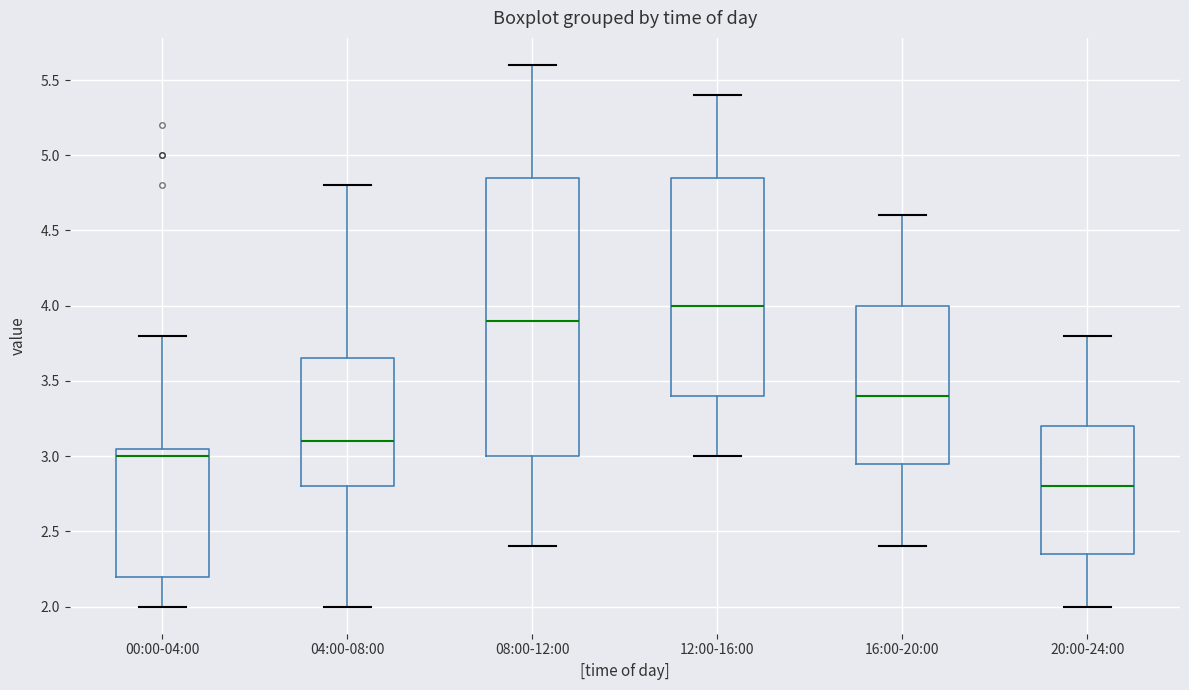

Where is the upper edge of the box for 04:00-08:00 on the y-axis? The values are not printed on the chart, so give them approximately, as read against the axis.

3.65